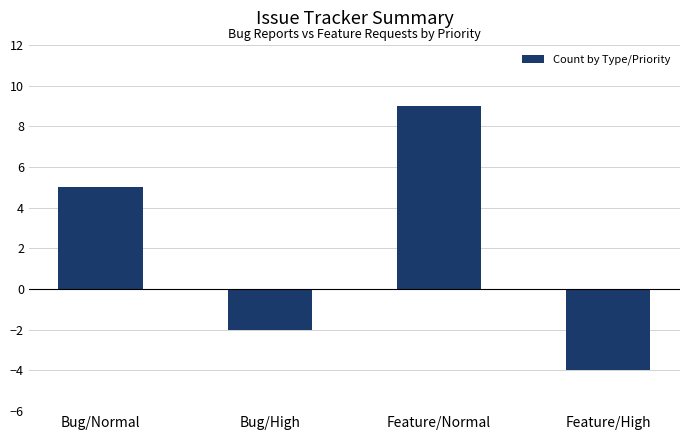

What value does the data have at Bug/Normal?

5